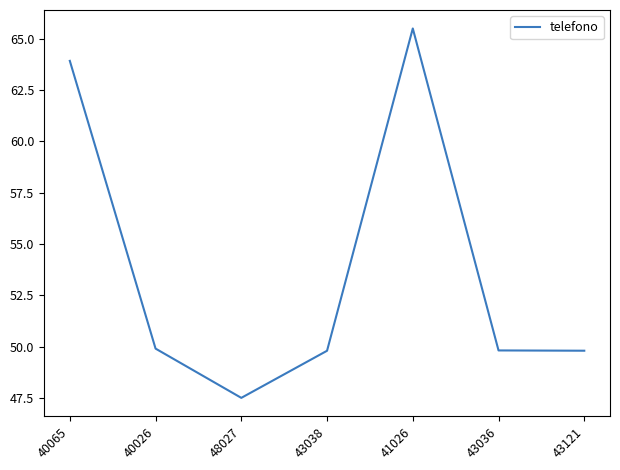

Reading left to right, extract all data points from this chart.

63.9	49.9	47.5	49.8	65.5	49.8	49.8